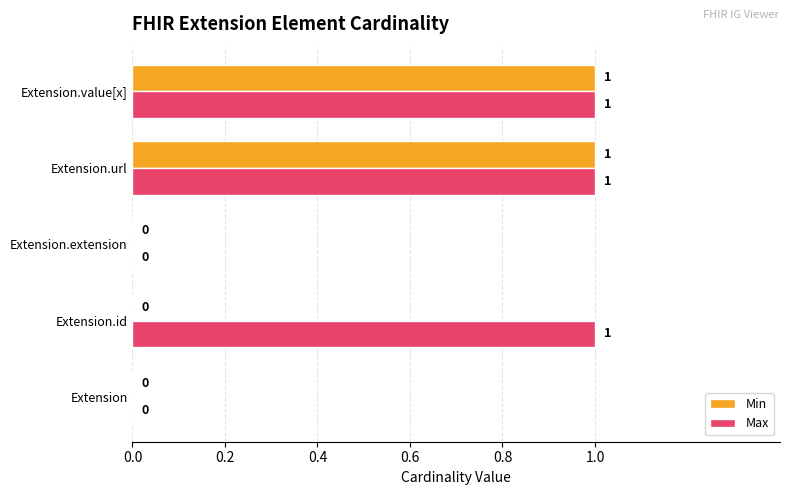

How many Max values are between 0 and 1?

5